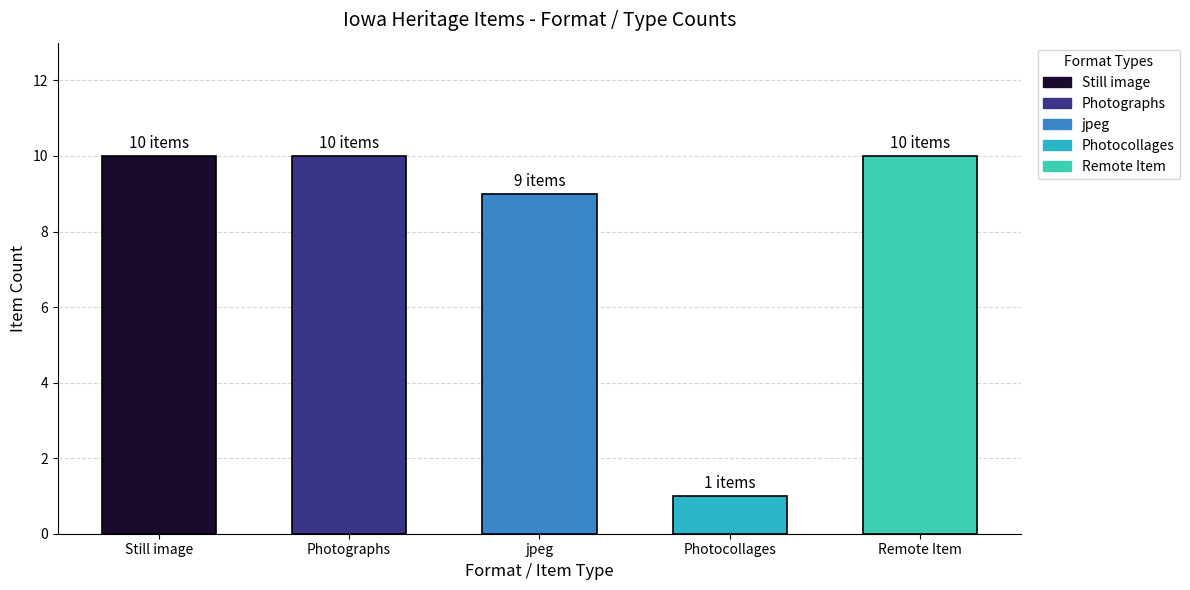

Which category has the lowest value across all series?

Photocollages